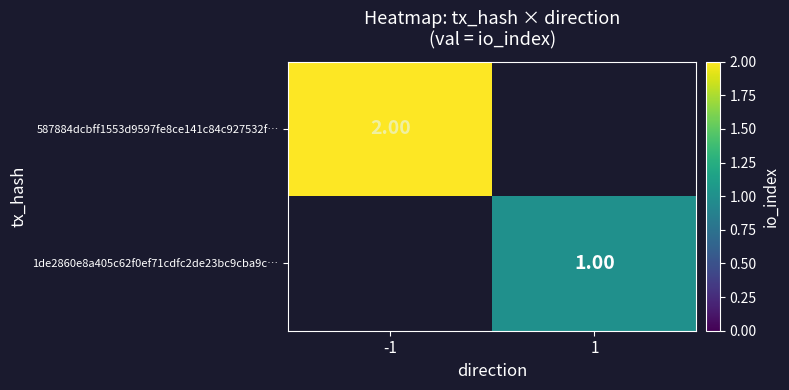

Is the value of 1de2860e8a405c62f0ef71cdfc2de23bc9cba9c… at 1 greater than the value of 587884dcbff1553d9597fe8ce141c84c927532f… at -1?

No